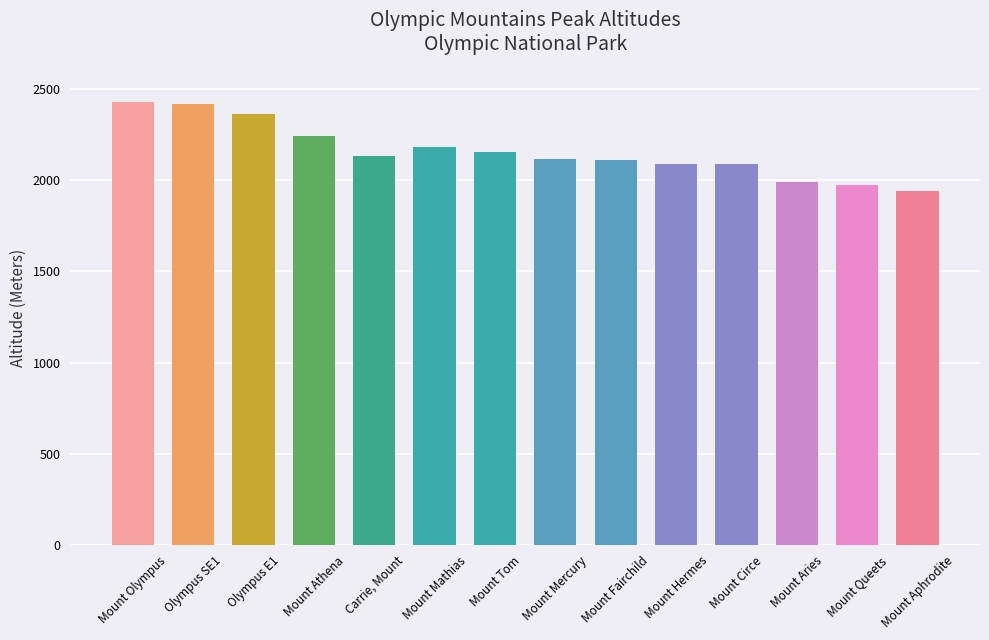

What is the change in value from Olympus E1 to Mount Hermes?

-278